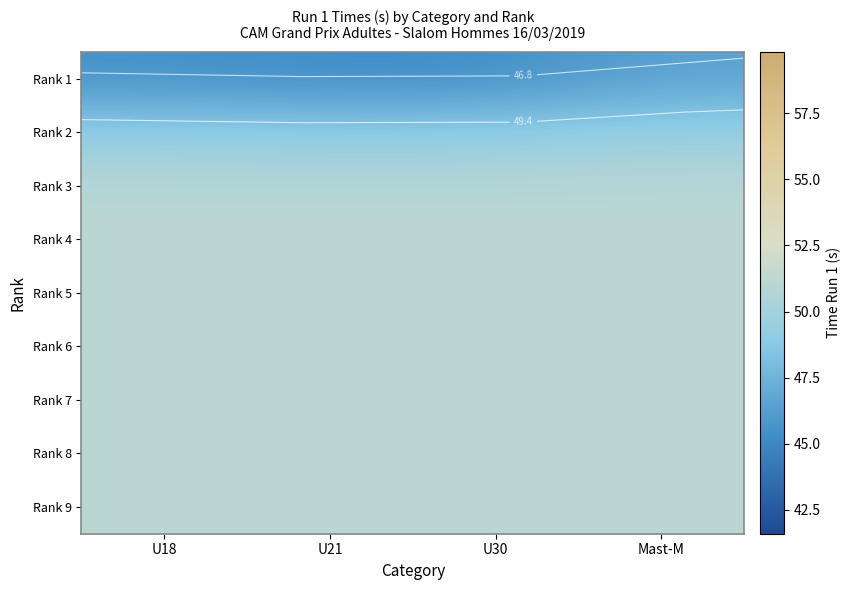

What is the maximum value for Rank 1?

46.5